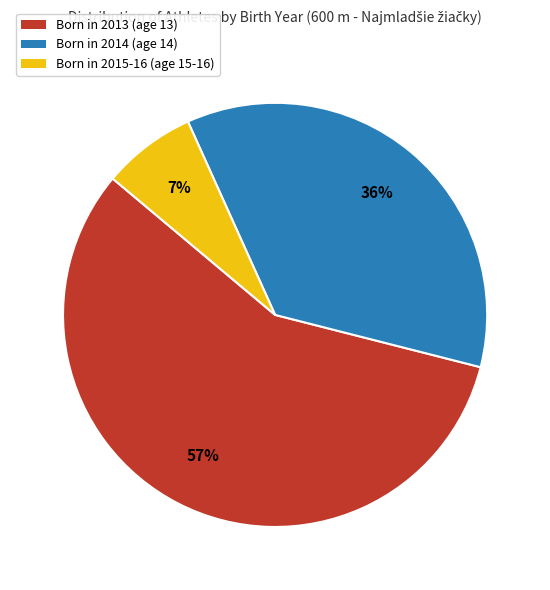

What is the ratio of the value at Born in 2014 (age 14) to the value at Born in 2013 (age 13)?

0.6